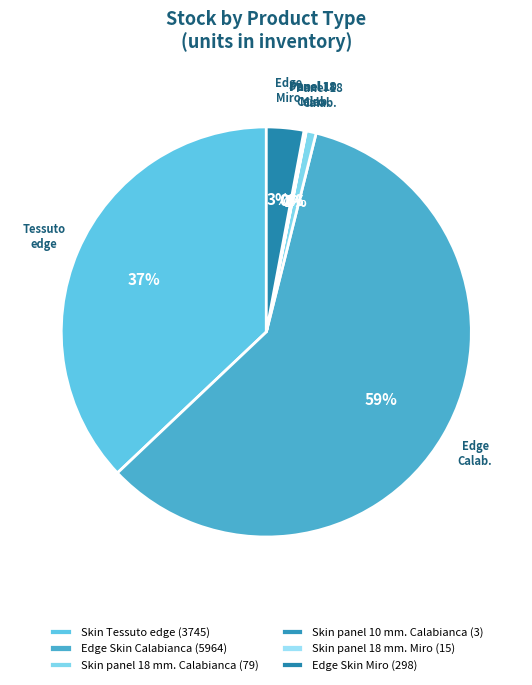

Is it true that Skin Tessuto edge is 37% of the pie?

True